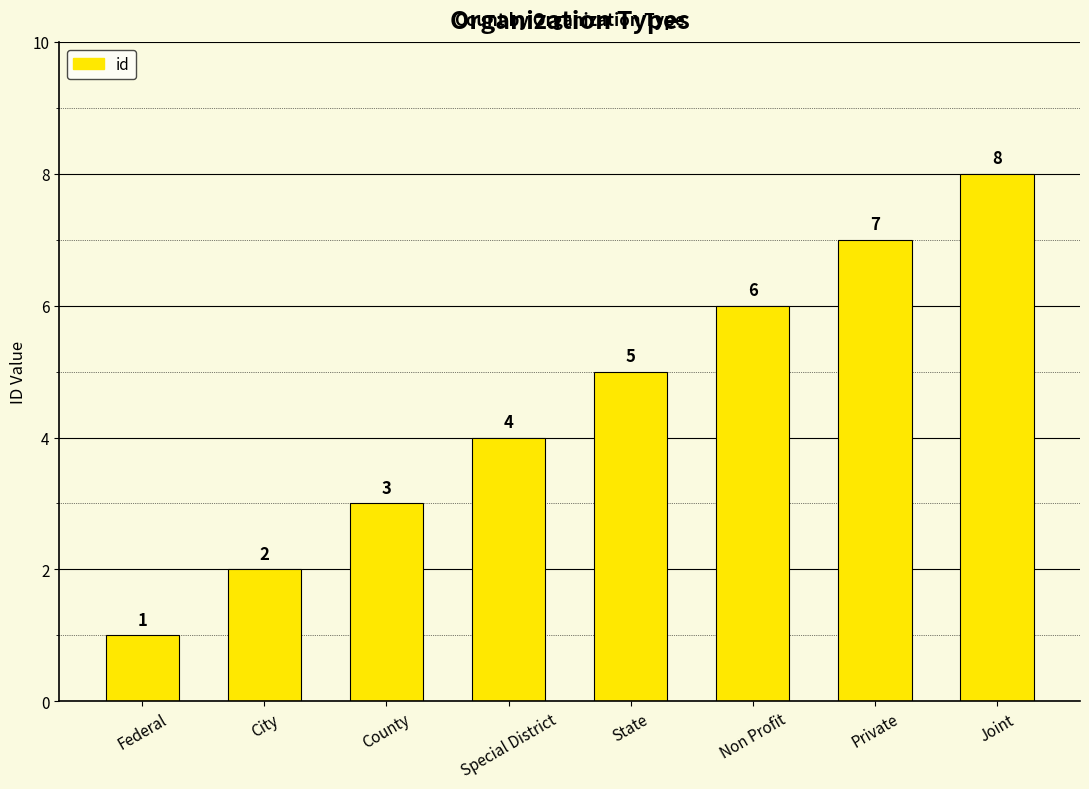

The chart shows a value of 8 at Joint. True or false?

True